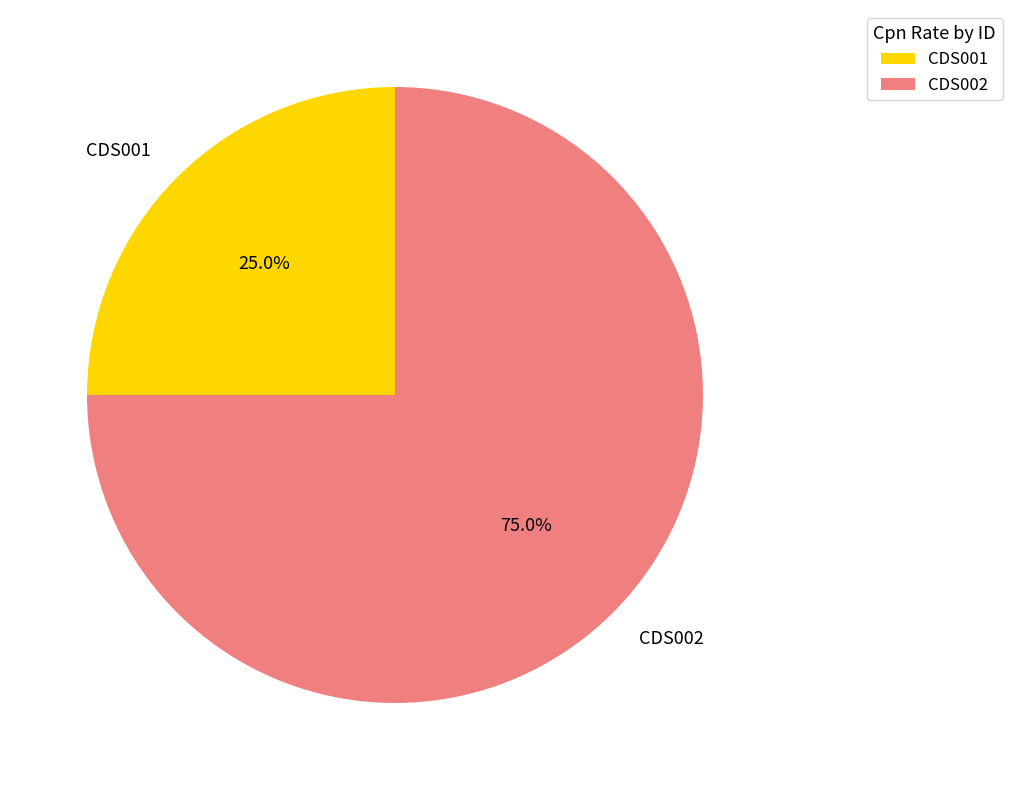

What portion of the pie excludes CDS001?

75.0%